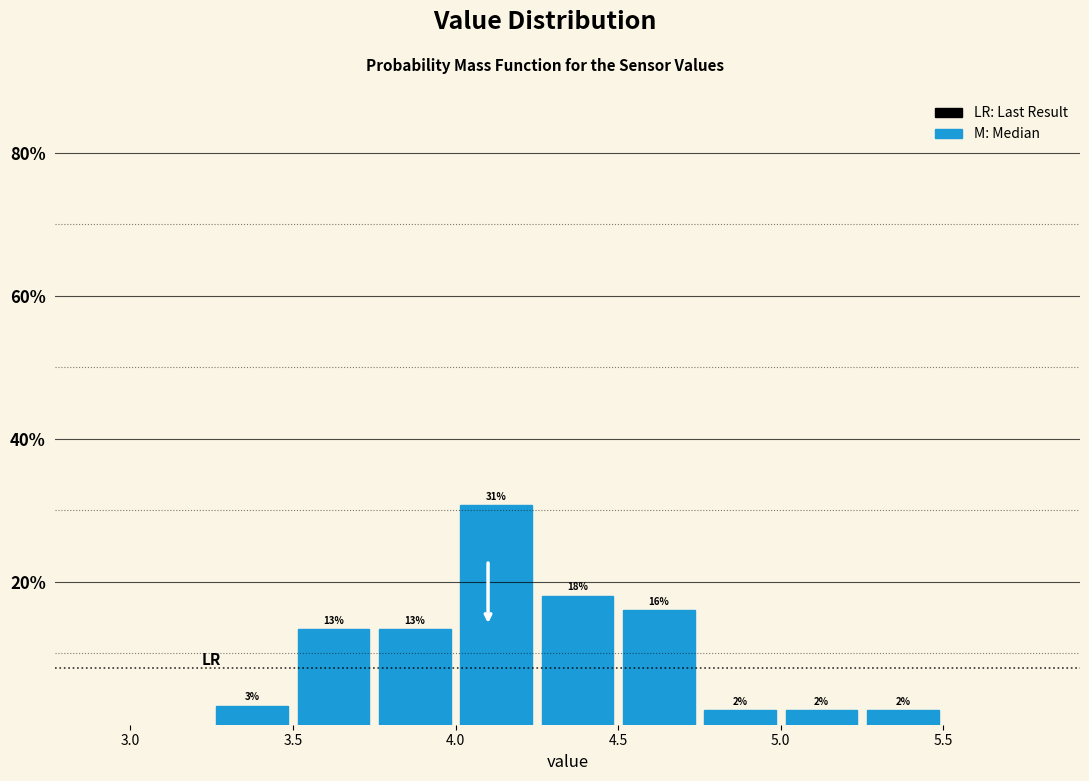

Over which range of the x-axis is the bar tallest?

4.00 to 4.25